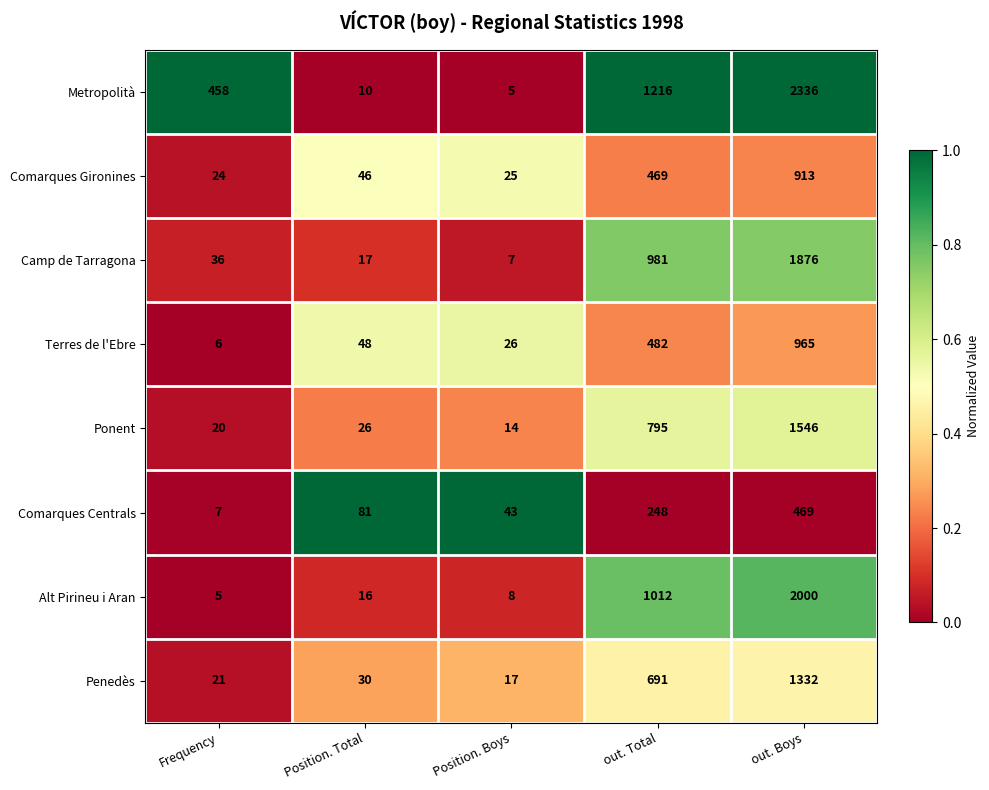

What is the minimum value shown in the chart?

5